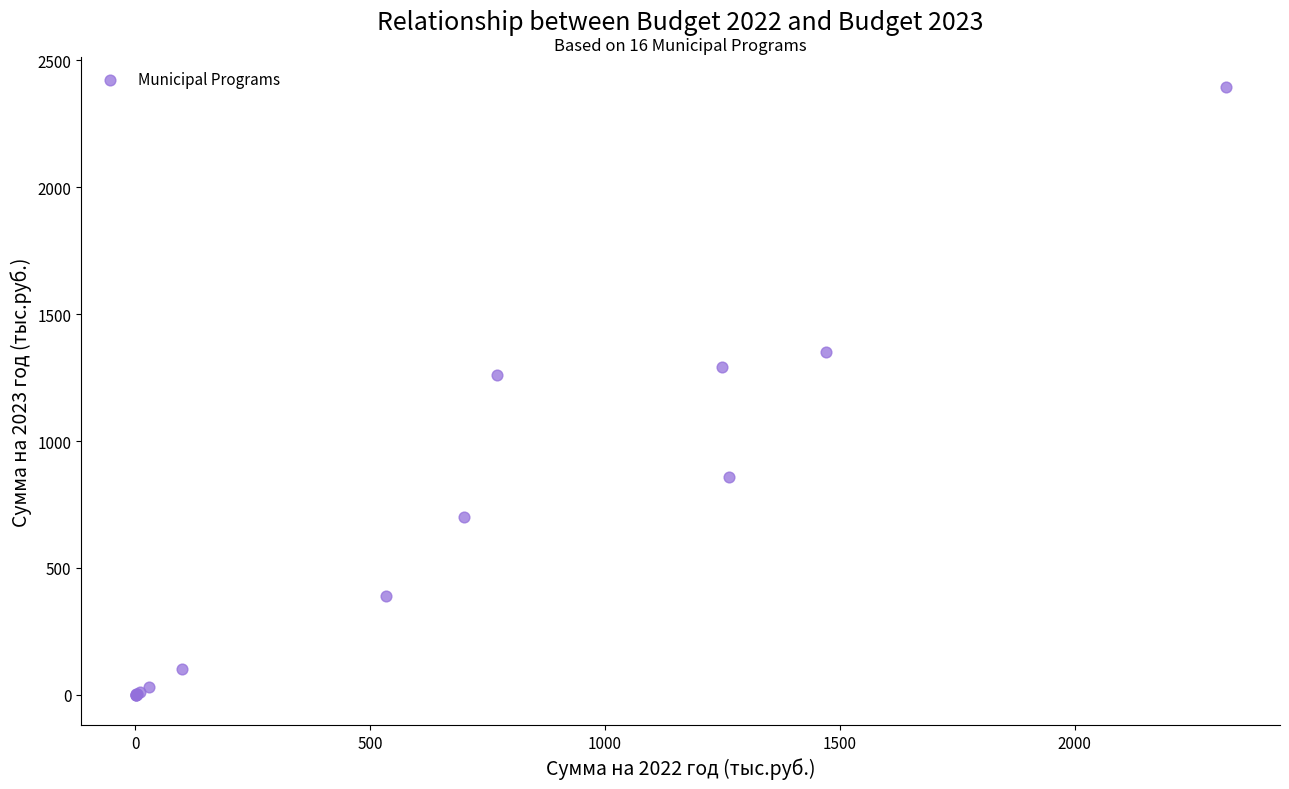

What Y value in the scatter plot is closest to 1197?

1261.0